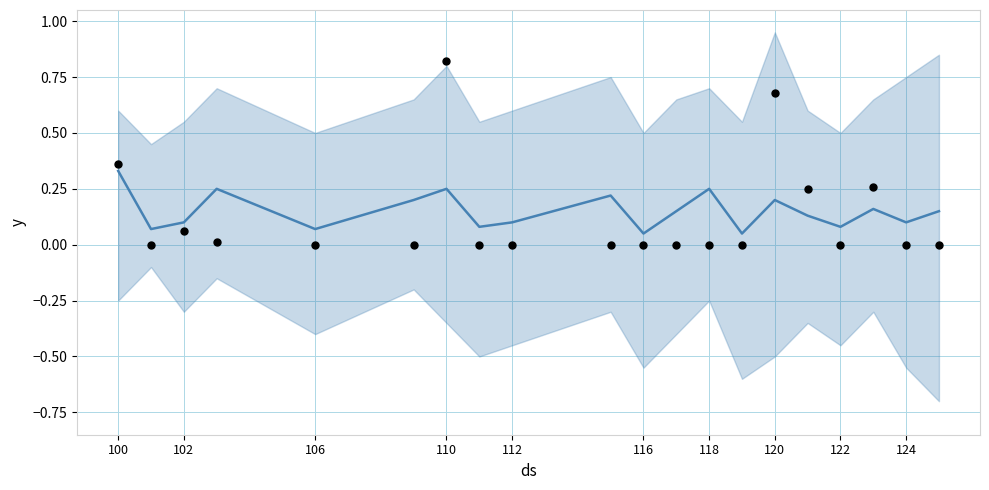

At which category is the sum across all series the highest?

110